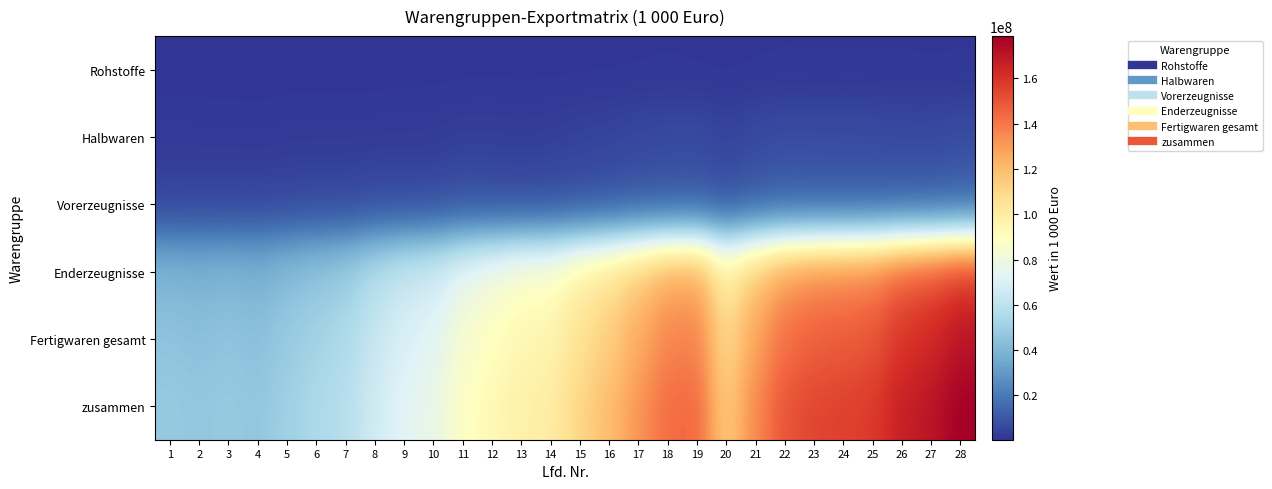

Which series changed the most between 2 and 12?

zusammen